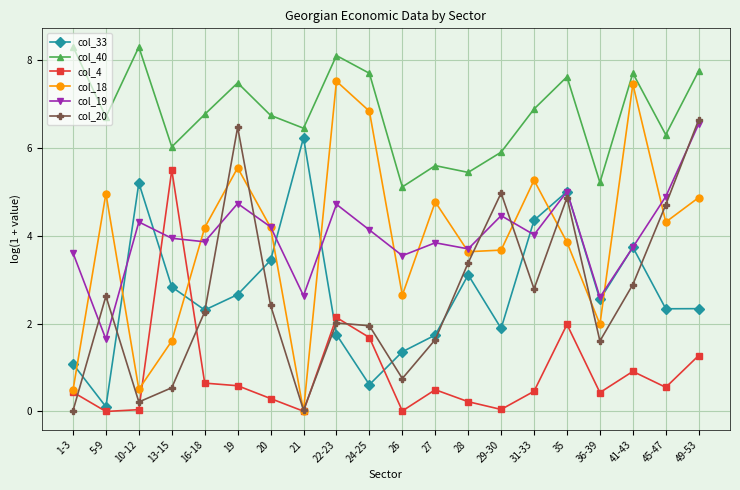

The value of col_19 at 36-39 is 2.6. True or false?

True